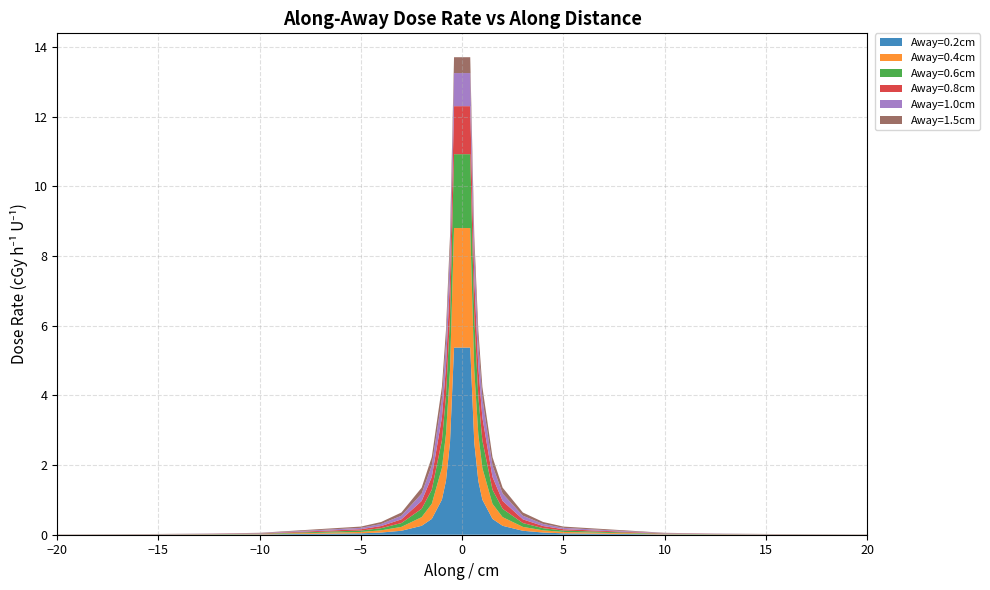

What is the highest value of the Away=0.2cm series?

5.4